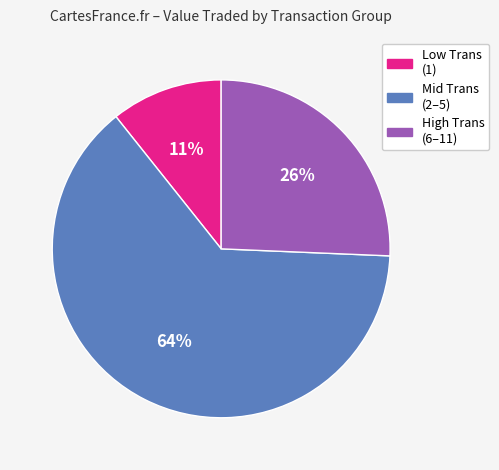

To the nearest percent, what is the average slice percentage?

33%